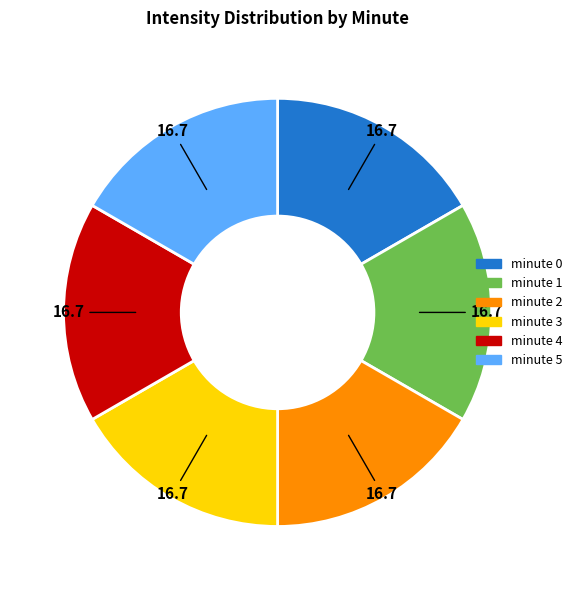

Is there any slice that represents more than half of the pie?

No